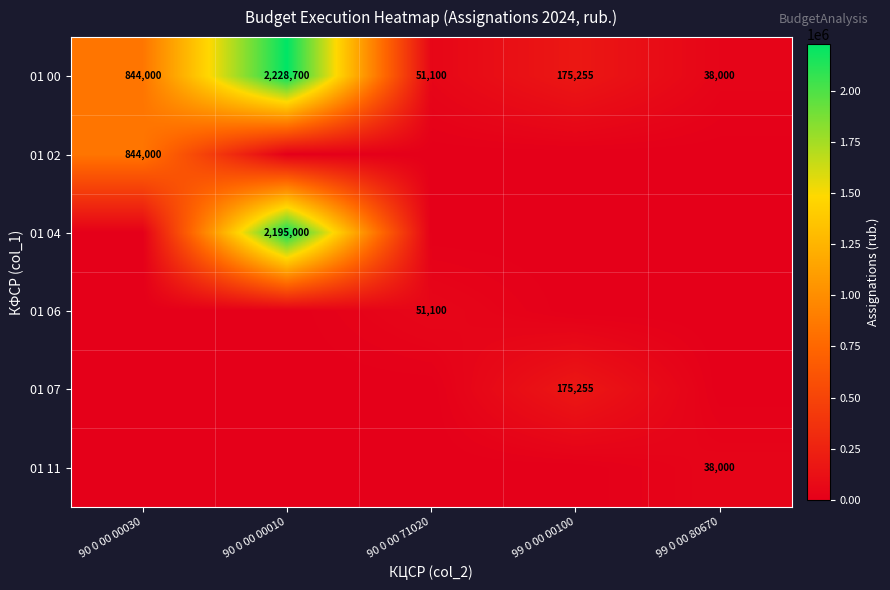

At which label does 01 00 first exceed 175255?

90 0 00 00030